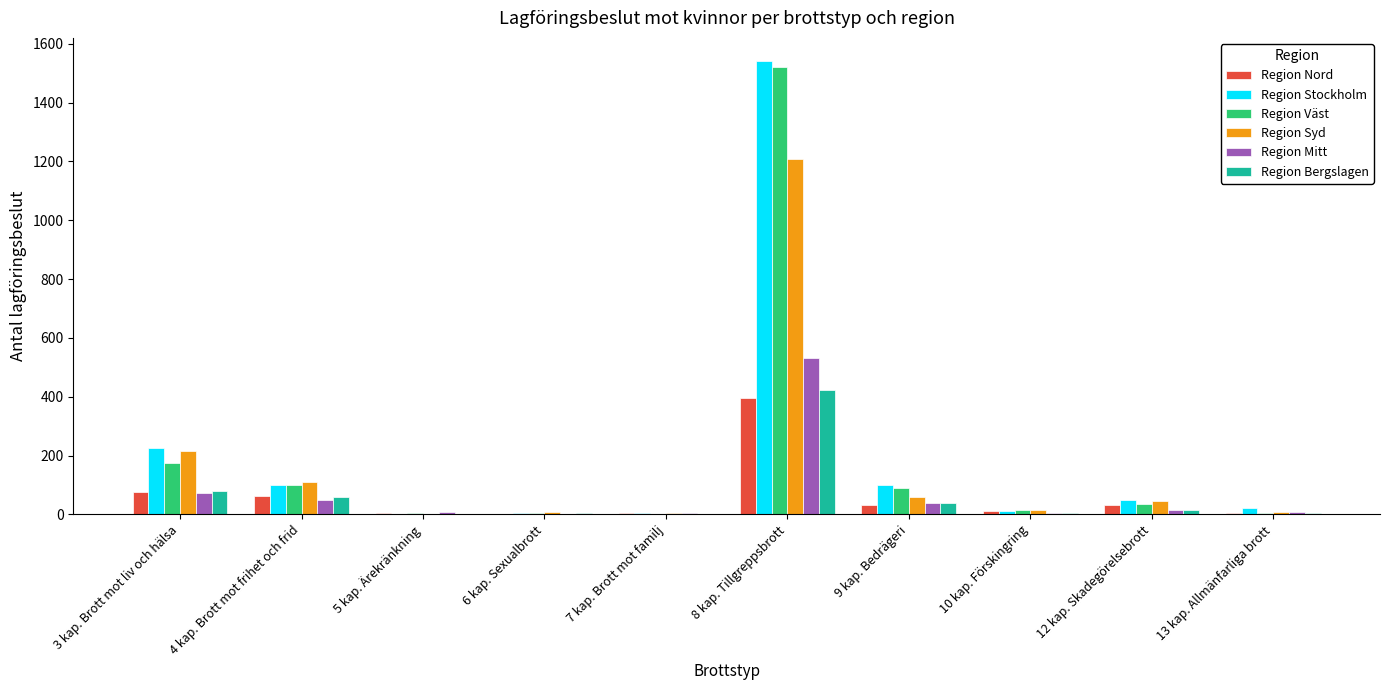

Count the number of categories in the chart.

10